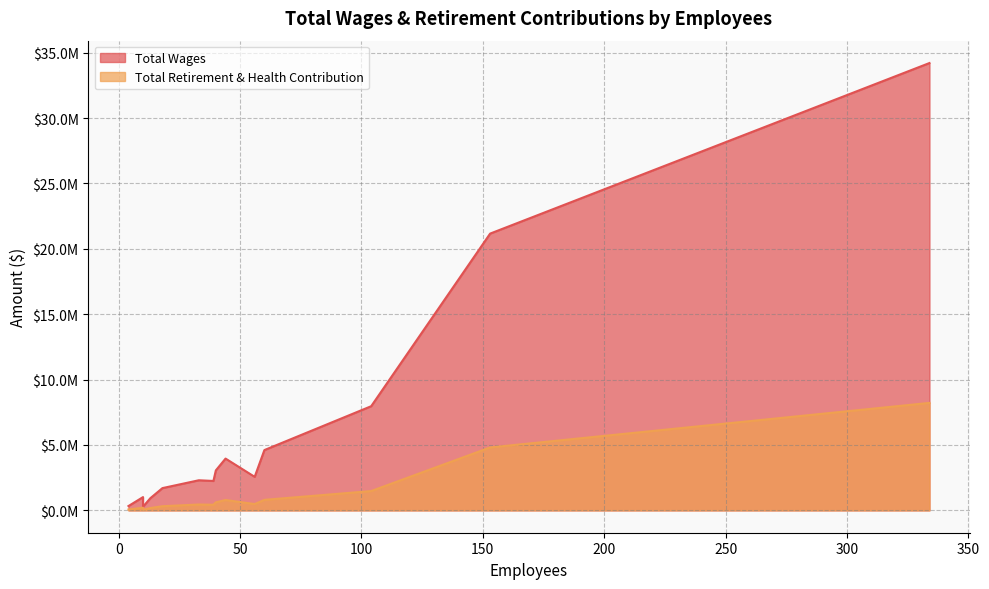

Which series has the largest range (max minus min)?

Total Wages